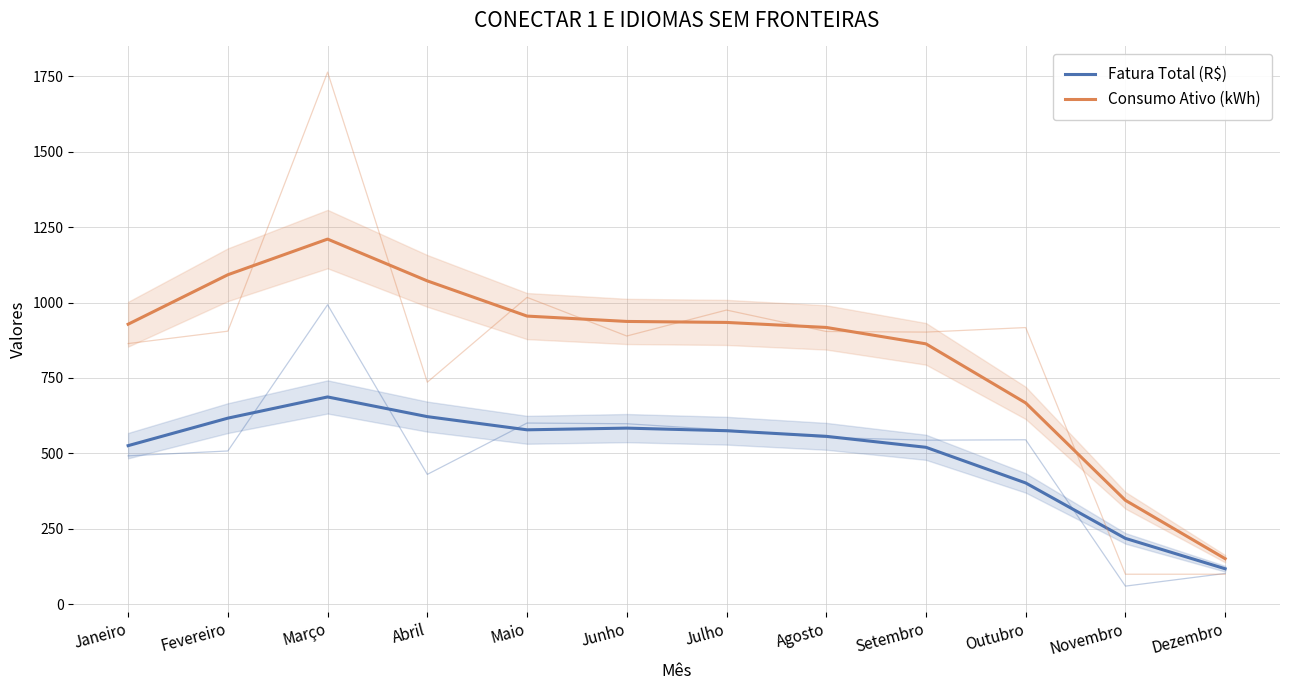

Does the chart display data point markers on the line(s)?

No